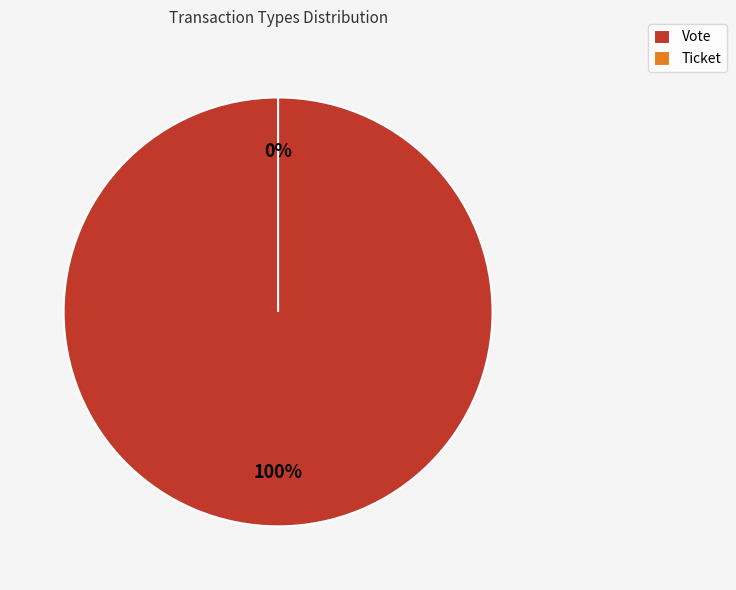

Is the sum of Ticket and Vote greater than half?

Yes